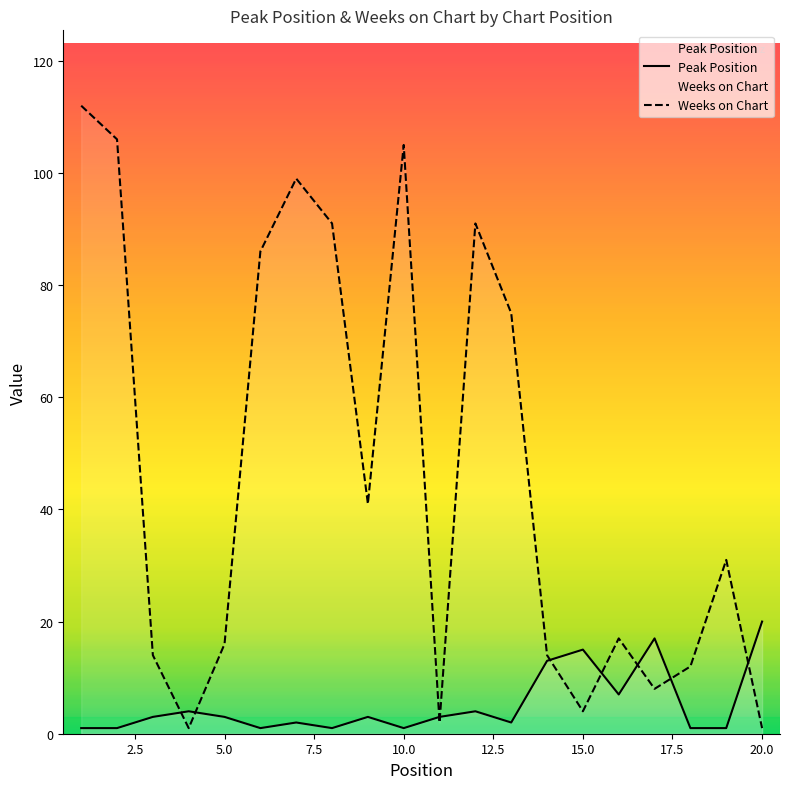

Which series has the largest range (max minus min)?

Weeks on Chart